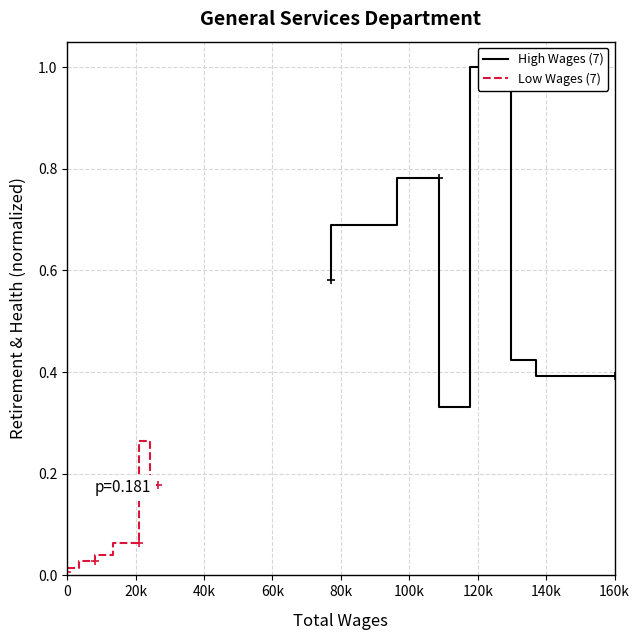

What is the difference between the second highest and minimum values in the Low Wages (7) series?

0.2